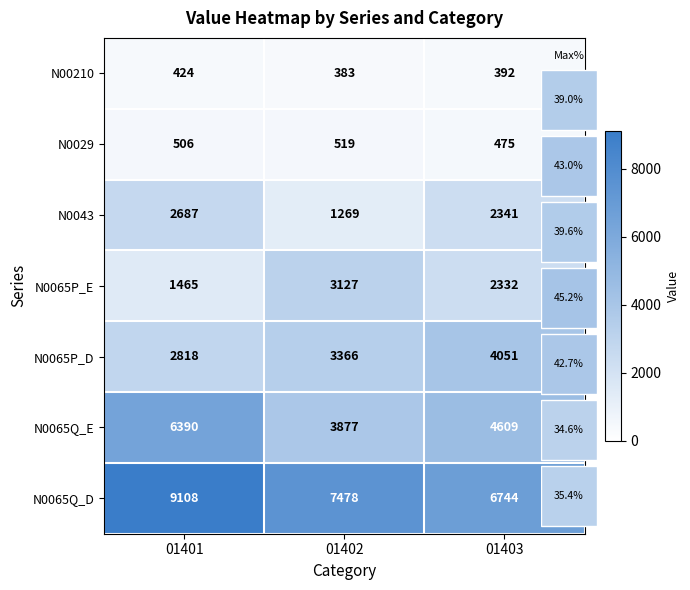

The value of N0029 at 01401 is 506. True or false?

True